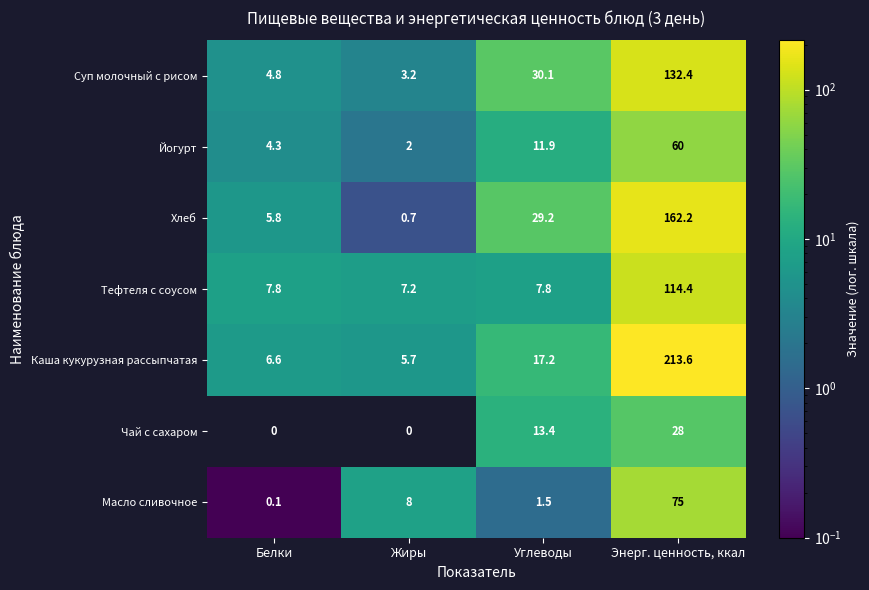

Read the Суп молочный с рисом value at Энерг. ценность, ккал.

132.4